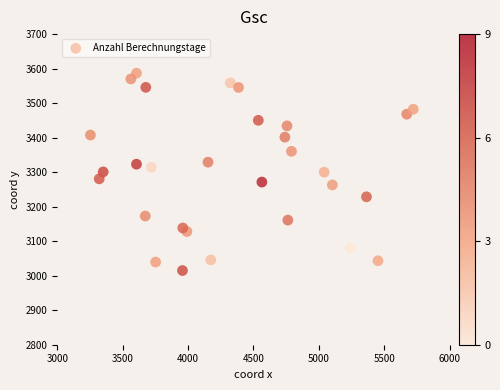

What is the range of X values (max minus min)?

2468.2